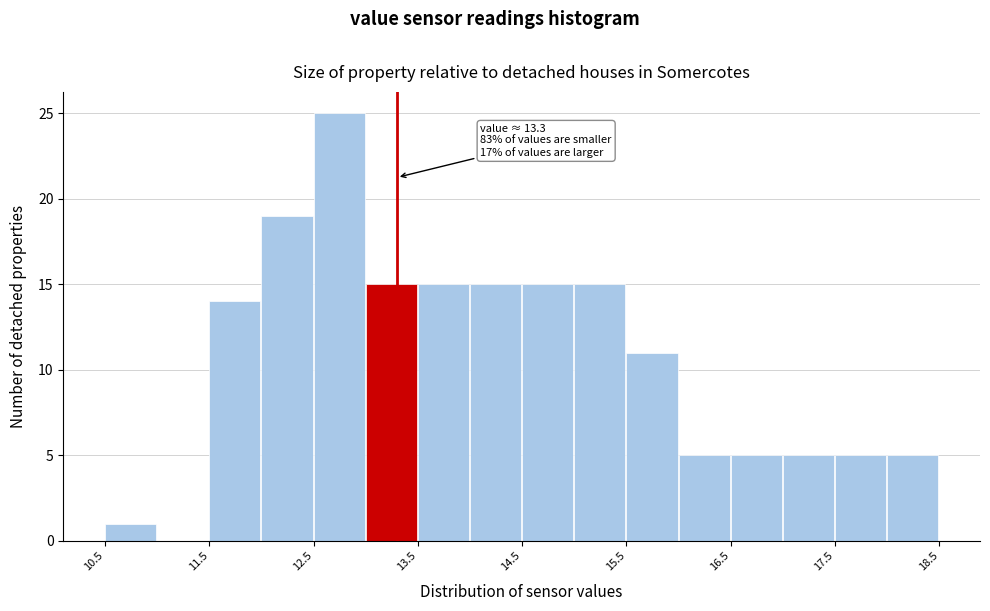

Over which range of the x-axis is the bar tallest?

12.5 to 13.0